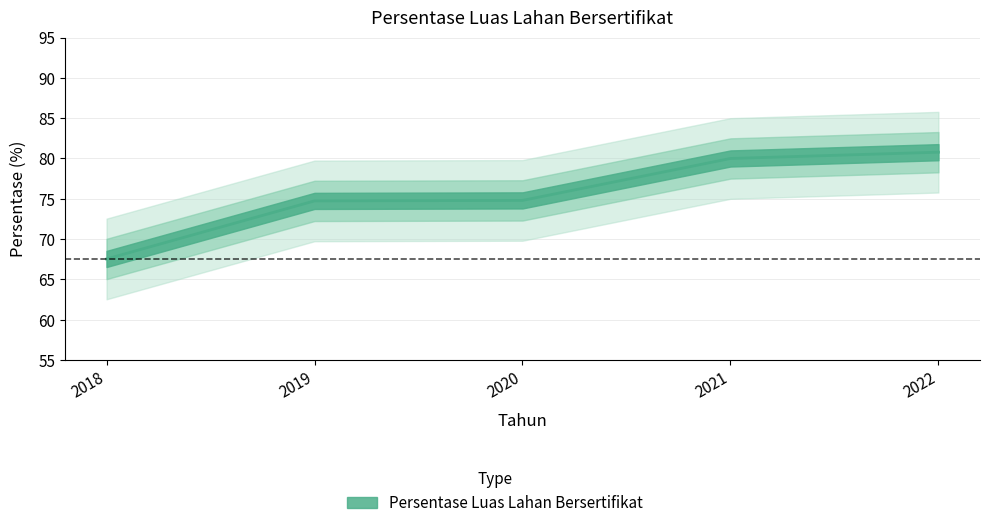

True or false: there are more than 2 points higher than both neighbors.

False